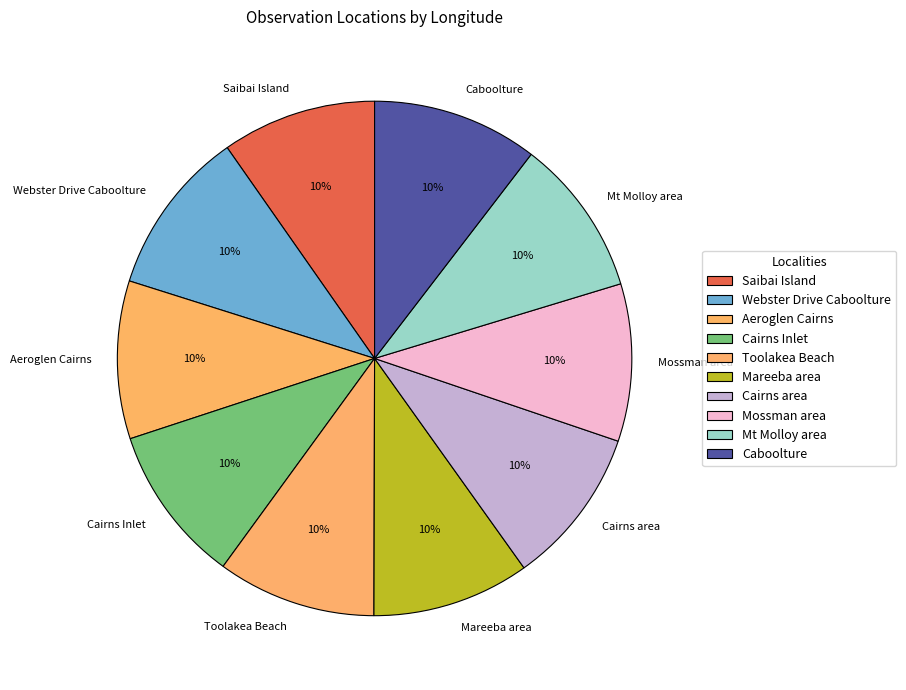

How many slices are in this pie chart?

10